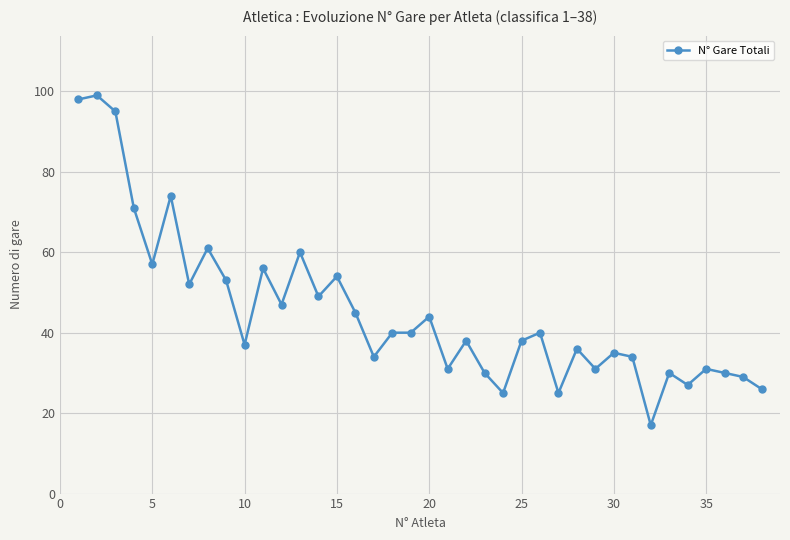

What is the maximum value shown in the chart?

99